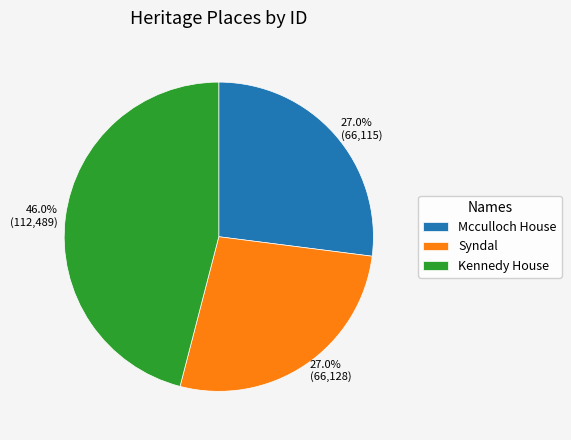

What is the total percentage of Syndal and Kennedy House?

73.0%